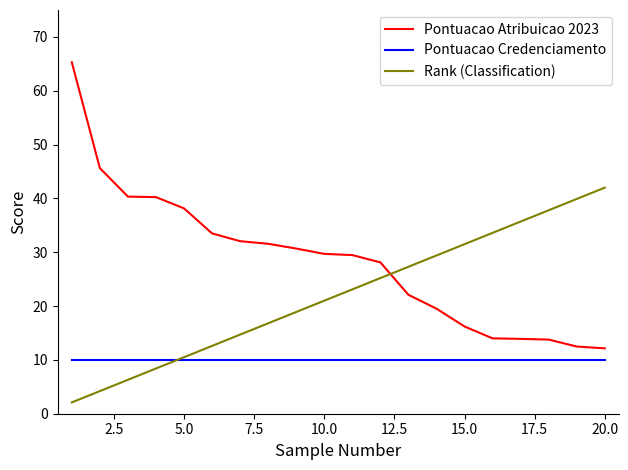

Rank the series by their maximum value, from lowest to highest.

Pontuacao Credenciamento, Rank (Classification), Pontuacao Atribuicao 2023